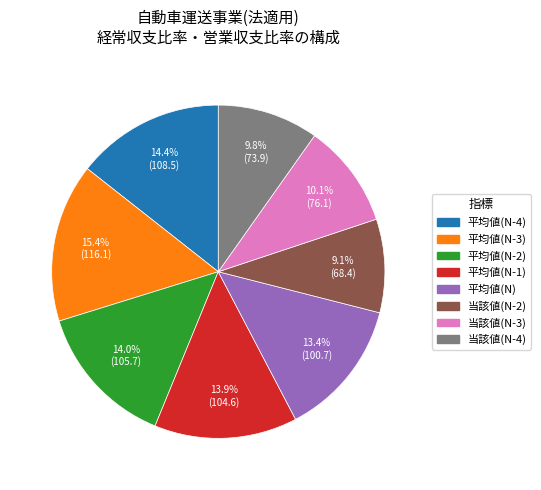

How many segments does this pie chart have?

8